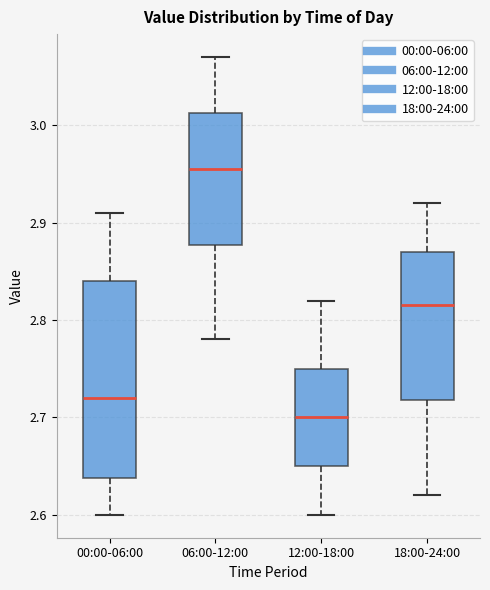

Which box has the highest median line?

06:00-12:00